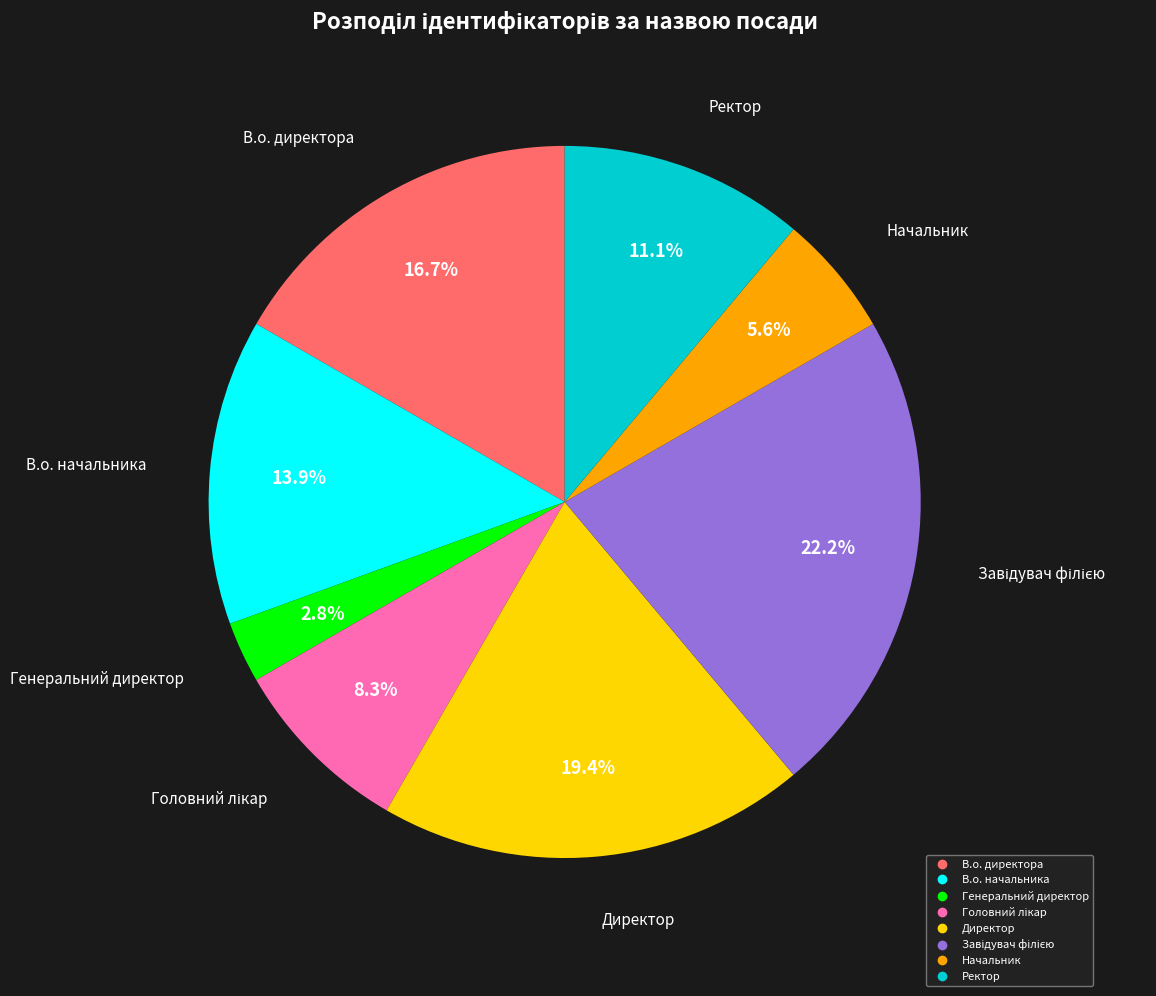

Count the number of slices in the pie.

8